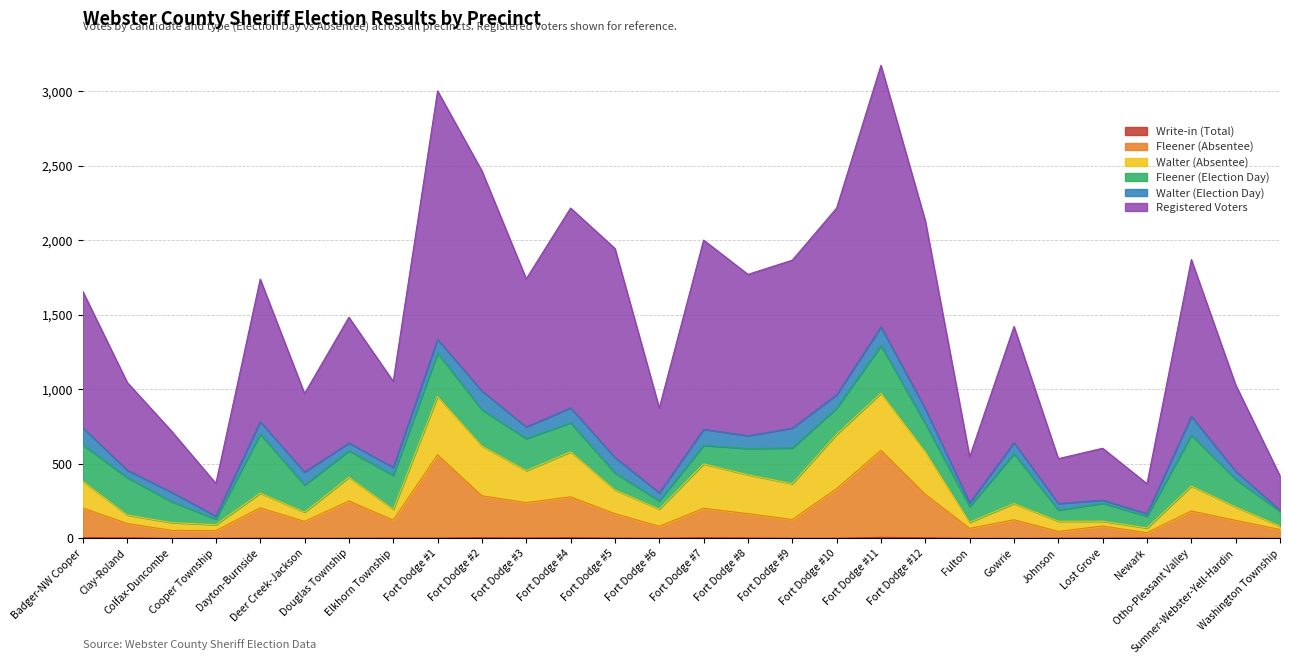

Where does the Write-in (Total) series first go above 2?

Badger-NW Cooper